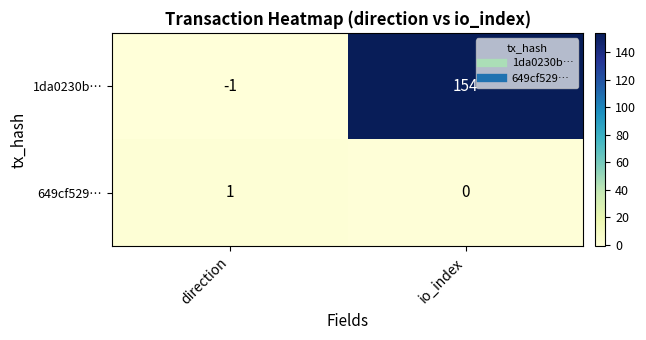

The 1da0230b… series shows 154 at io_index. True or false?

True